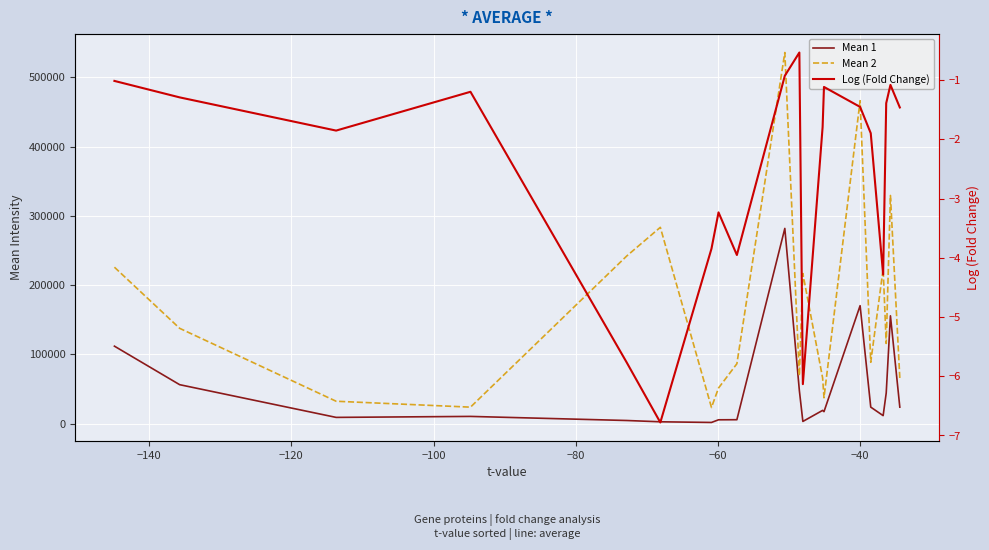

Reading left to right, list all the values displayed in this chart.

Mean 1: 111785.0	56159.4	8925.1	10341.9	4436.8	2577.1	1615.3	5454.1	5577.7	281796.7	47666.4	3084.9	19045.8	17198.8	170265.3	23758.4	11469.8	44134.0	155602.1	23724.8
Mean 2: 225790.7	137533.0	32238.7	23721.0	242015.5	283370.6	23244.7	51315.1	86403.5	535789.6	69054.1	216650.8	65977.6	37276.1	466187.2	88500.8	223382.7	115669.4	329380.0	65372.5
Log (Fold Change): -1.0	-1.3	-1.9	-1.2	-5.8	-6.8	-3.8	-3.2	-4.0	-0.9	-0.5	-6.1	-1.8	-1.1	-1.5	-1.9	-4.3	-1.4	-1.1	-1.5